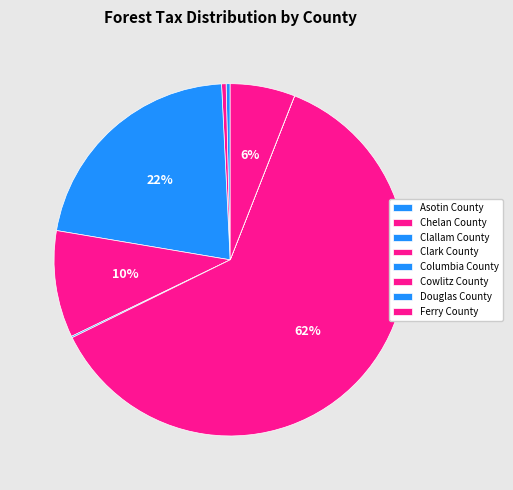

To the nearest percent, what is the average slice percentage?

12%